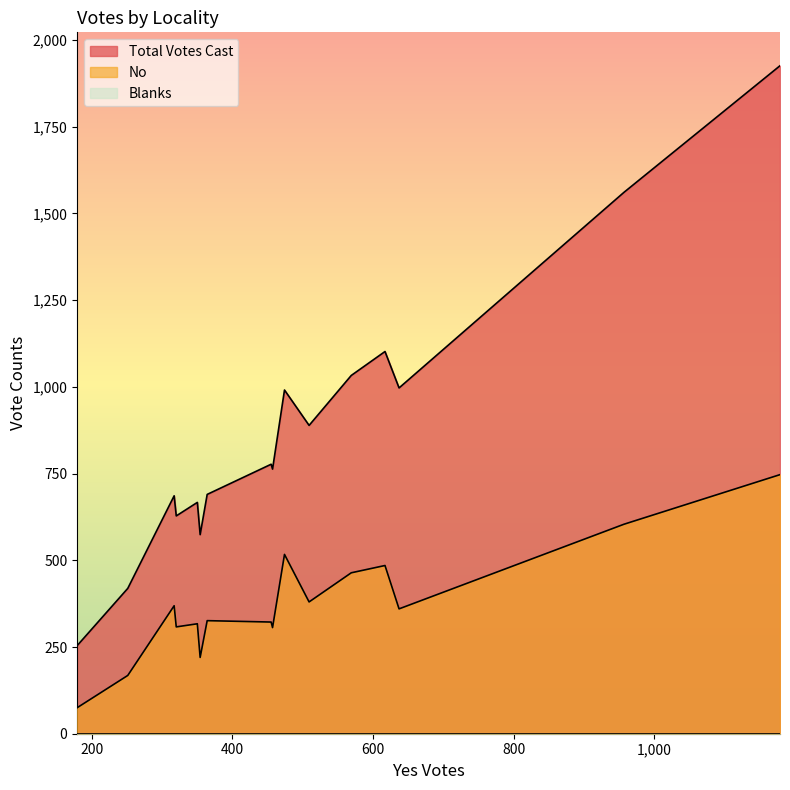

What is the maximum value shown in the chart?

1926